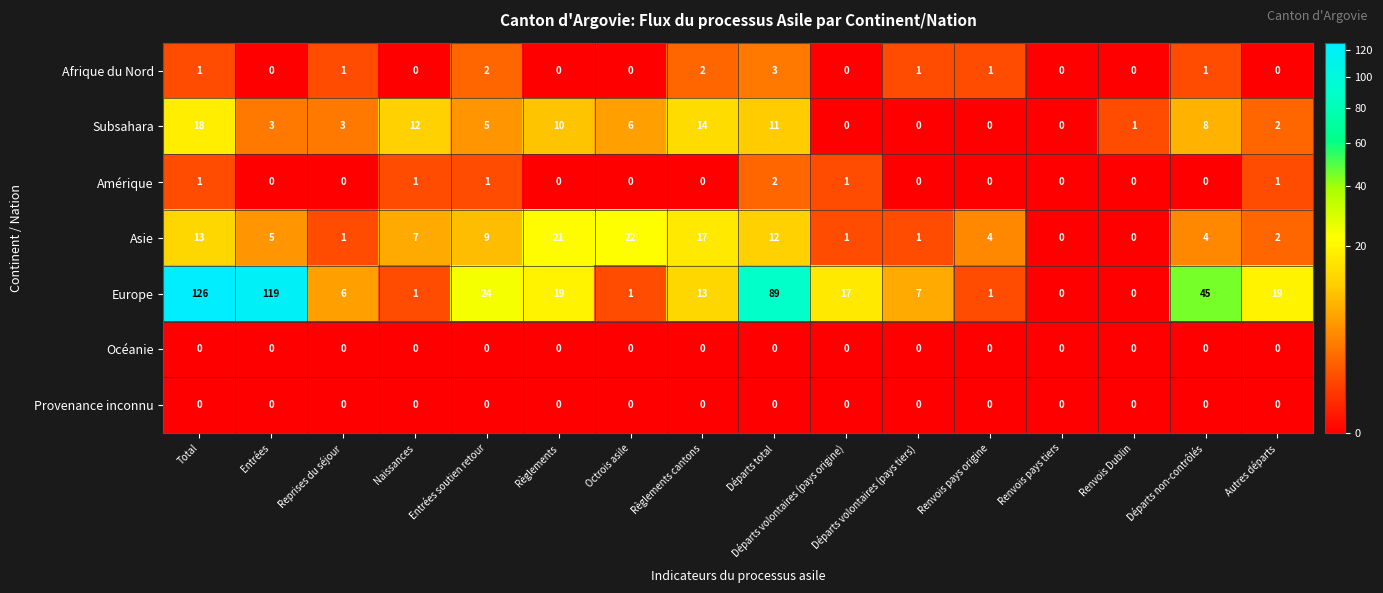

How many positive values does the Afrique du Nord series have?

8